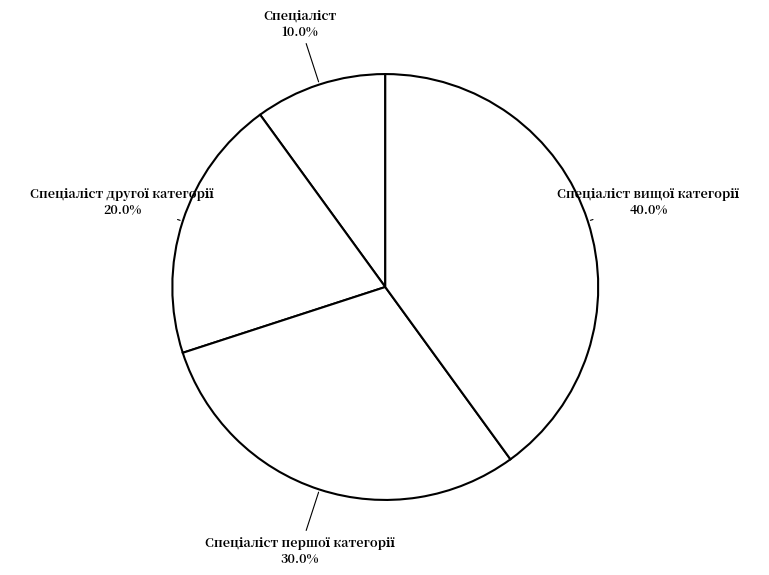

Count the number of slices in the pie.

4